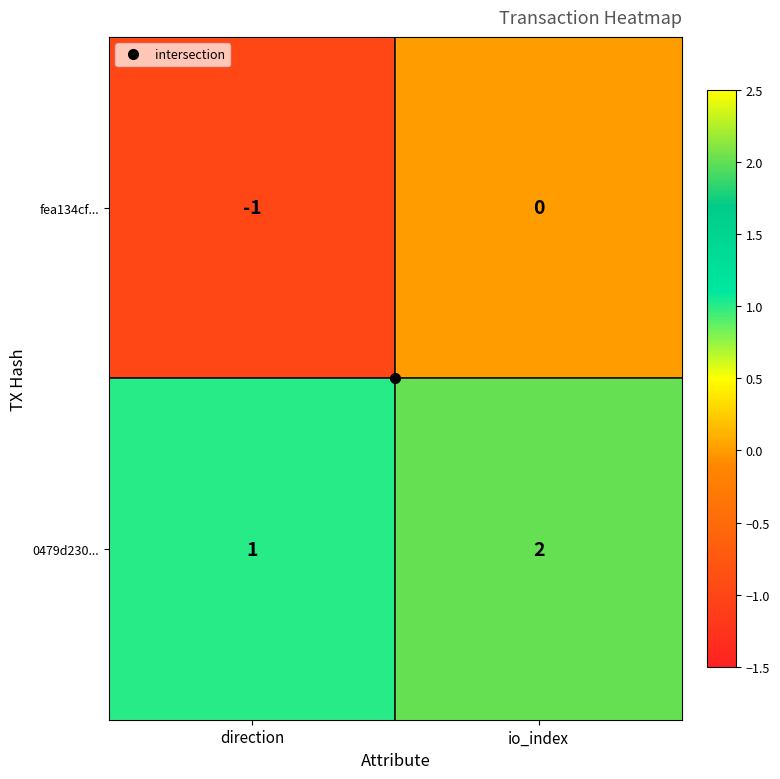

Is it true that fea134cf... equals -1 at direction?

True